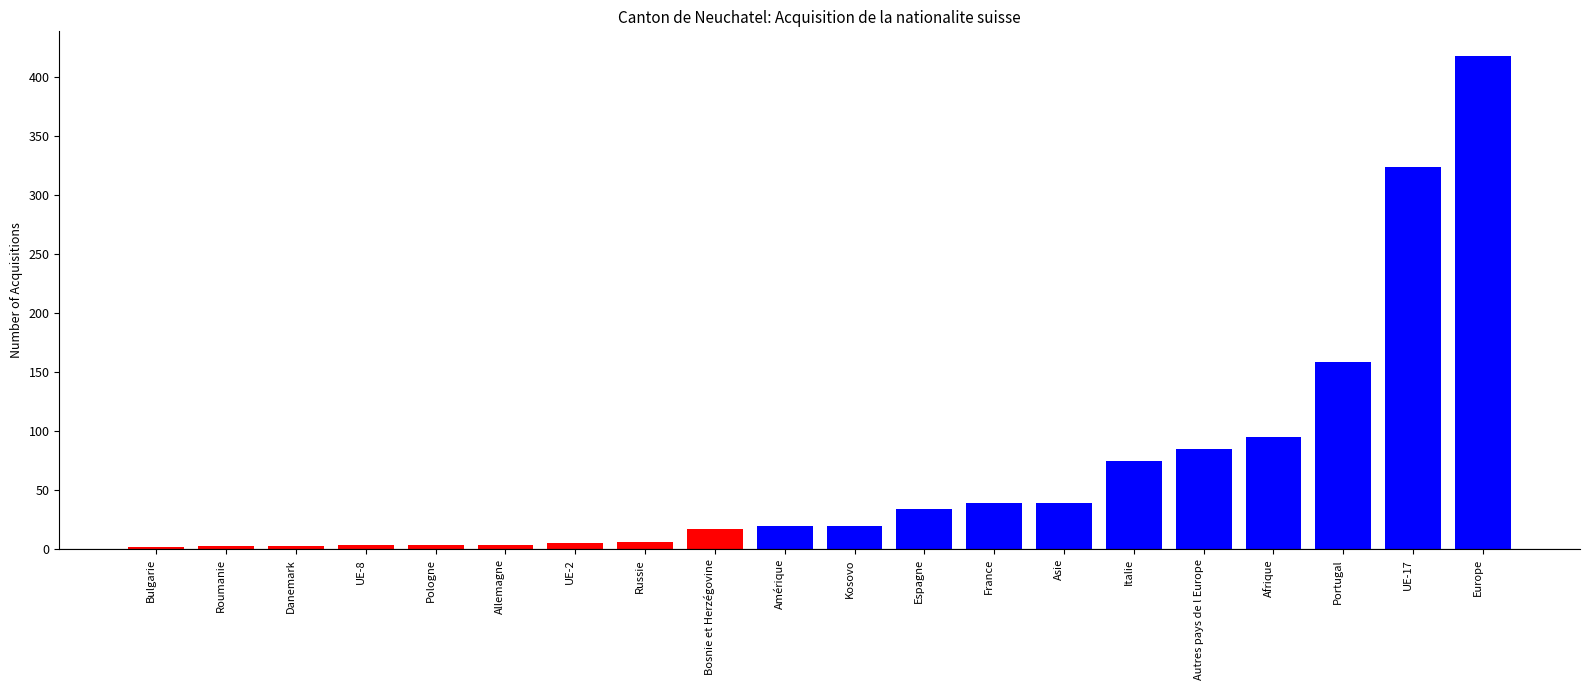

What is the sum of all values?

1356